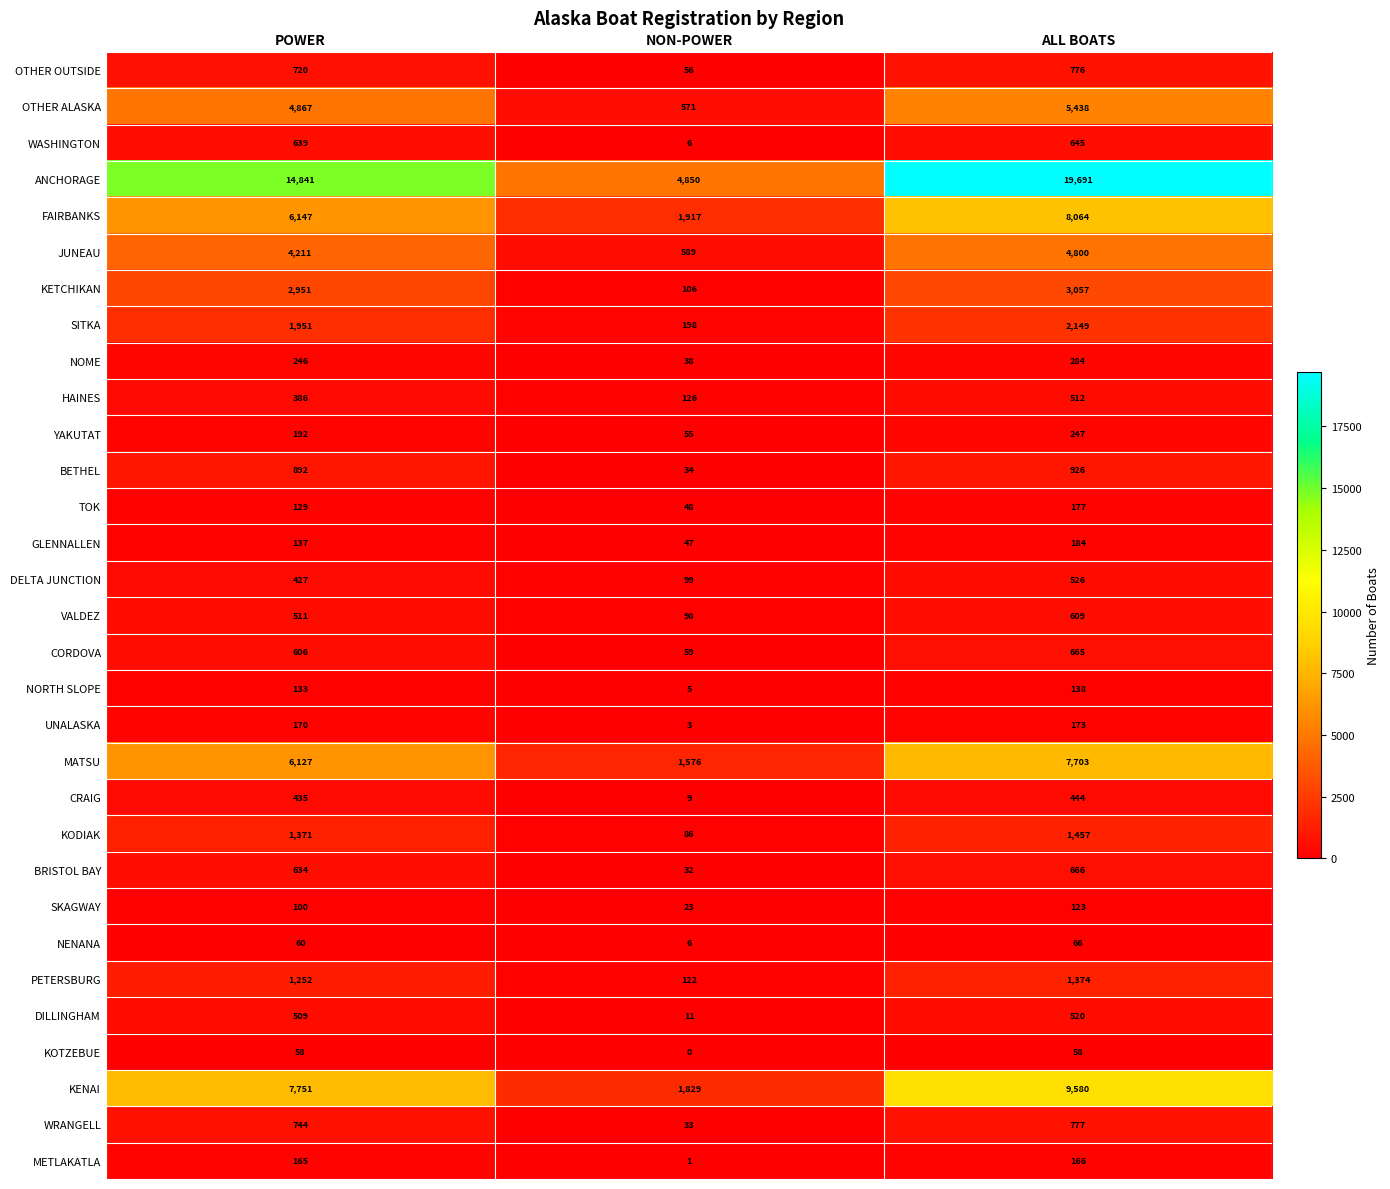

At which category does the chart reach its minimum across all series?

NON-POWER